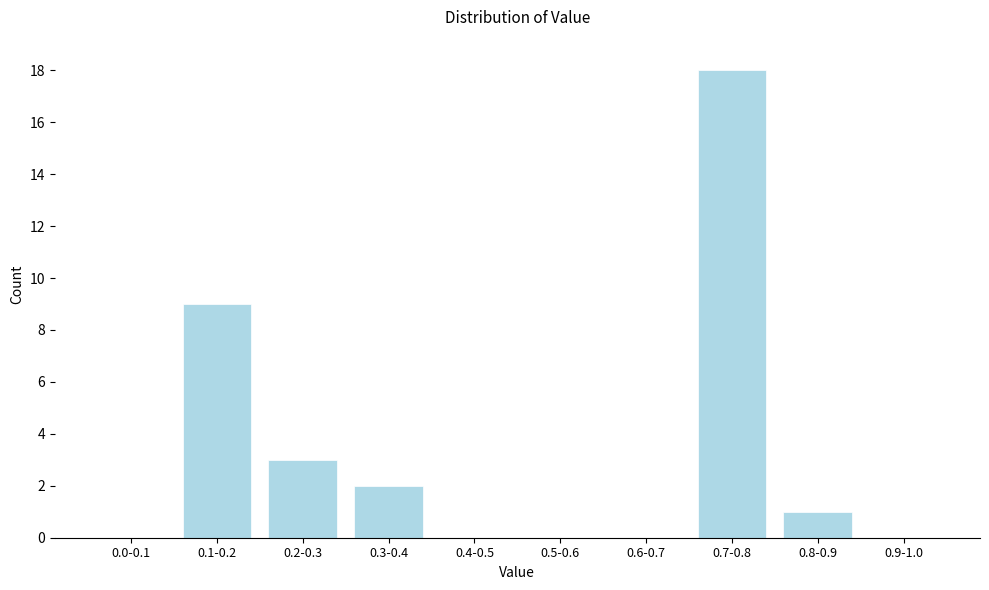

Reading right to left, what are all the values shown in this chart?

0.9-1.0=0	0.8-0.9=1	0.7-0.8=18	0.6-0.7=0	0.5-0.6=0	0.4-0.5=0	0.3-0.4=2	0.2-0.3=3	0.1-0.2=9	0.0-0.1=0